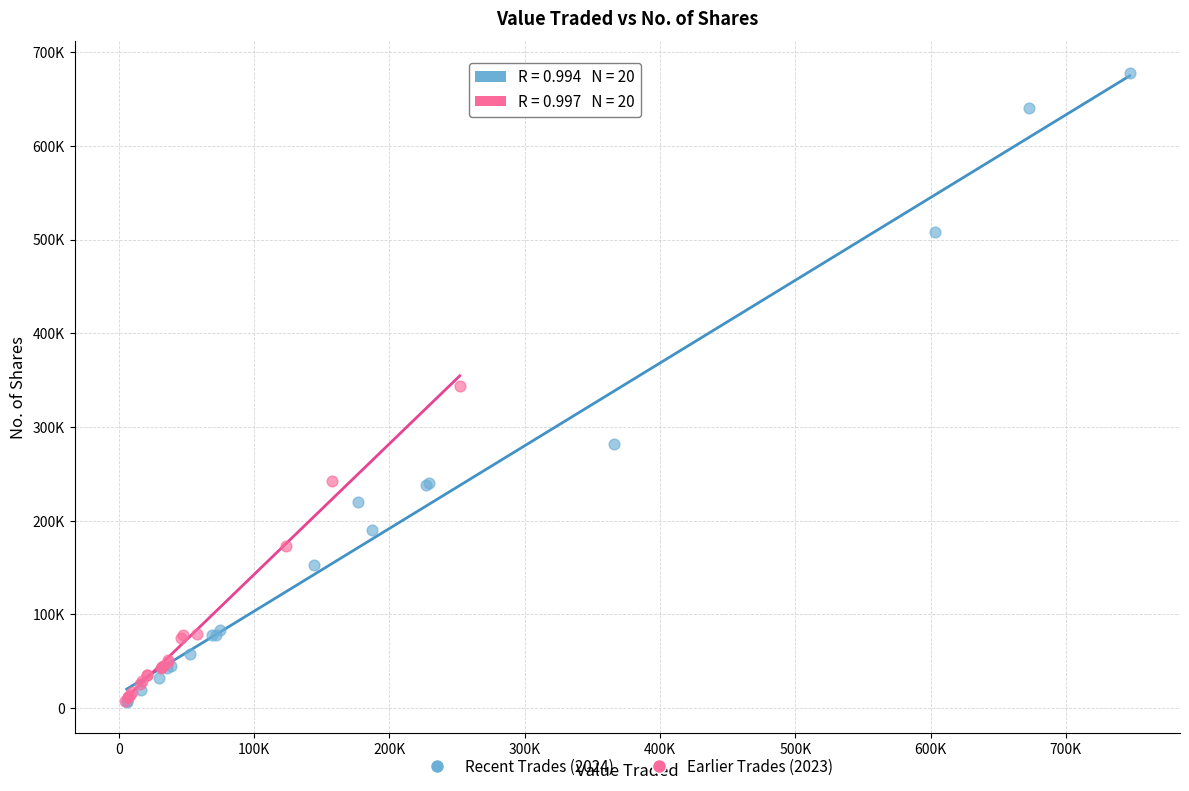

What are all the series names shown in the legend?

Recent Trades (2024), Earlier Trades (2023)